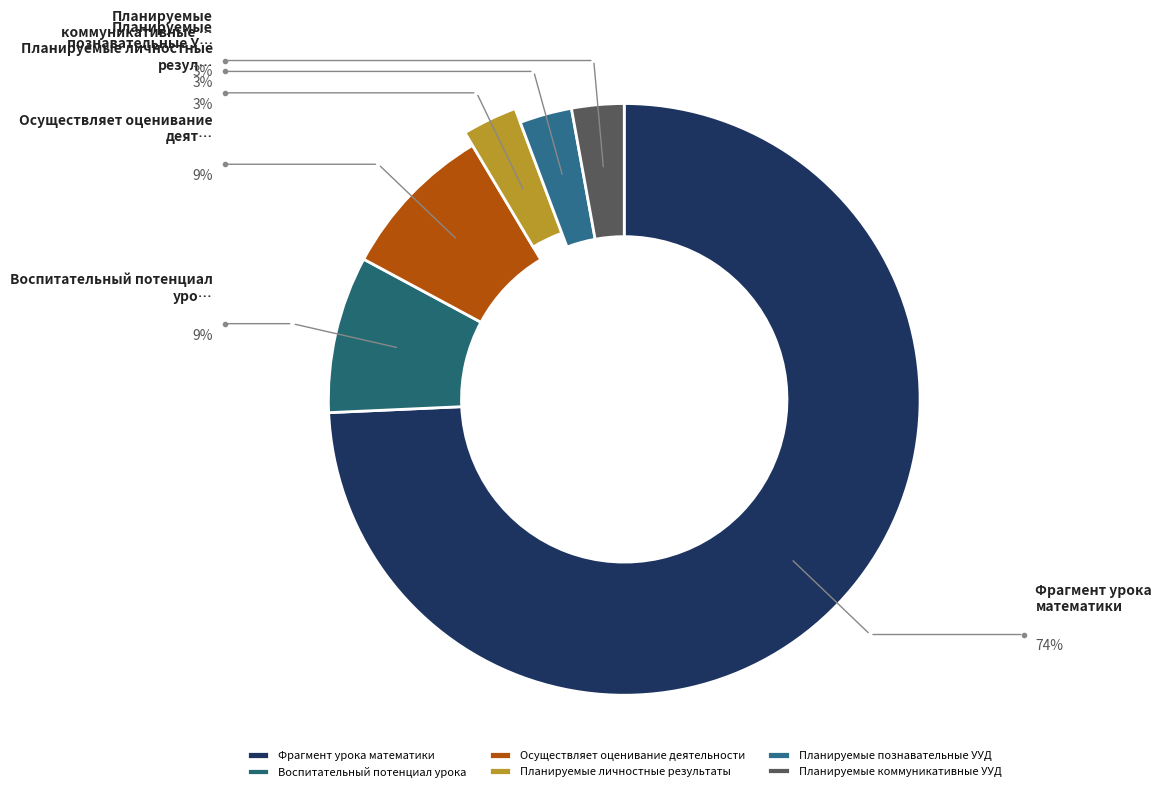

Combined, what portion of the pie is Планируемые познавательные УУД and Планируемые личностные результаты?

5.7%